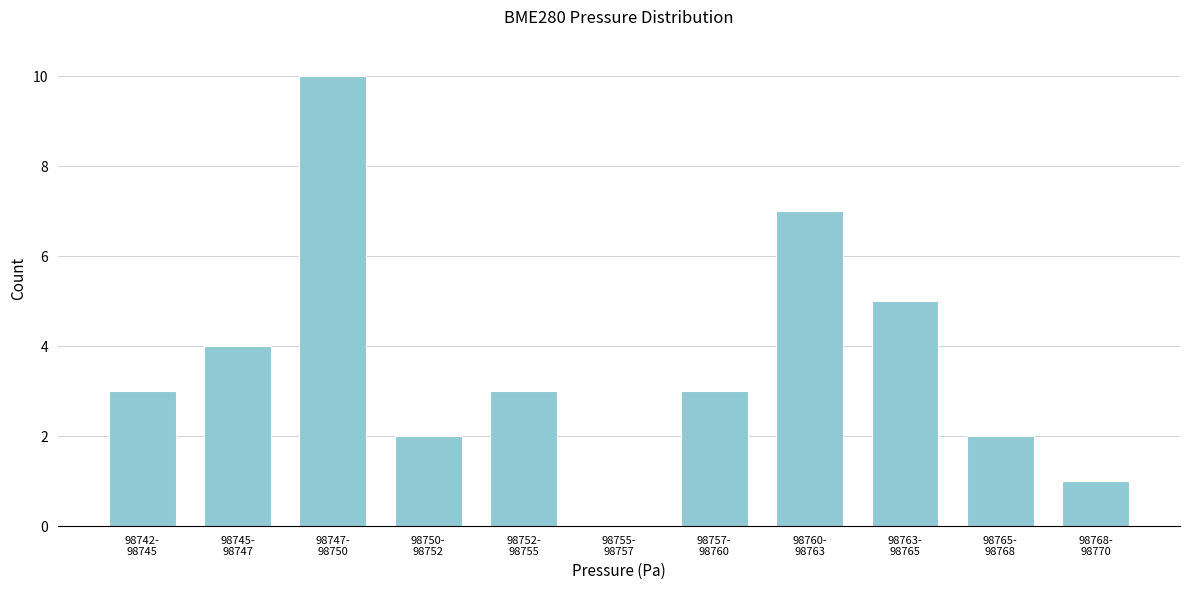

What is the maximum value shown in the chart?

10